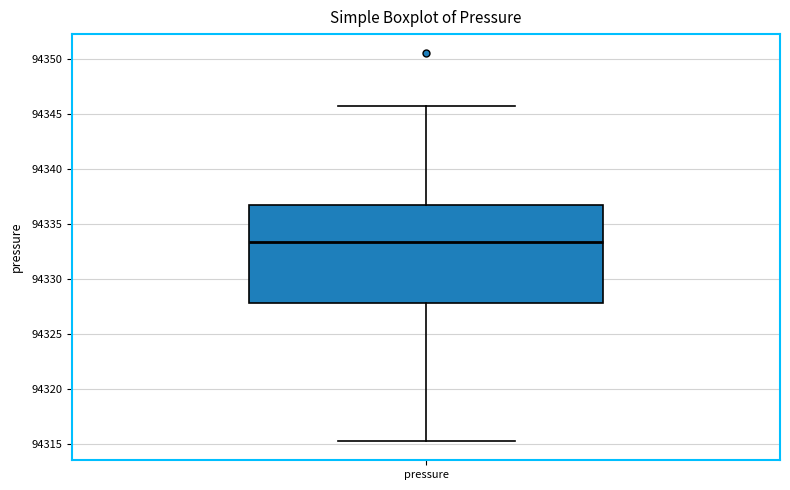

Transcribe this box plot: give where the median line is, the range the box spans, and where the two whiskers end, as read against the y-axis. The values are not printed on the chart, so give them approximately, as read against the axis.

median 94333.5, box 94328.0 to 94336.5, whiskers 94315.5 to 94345.5